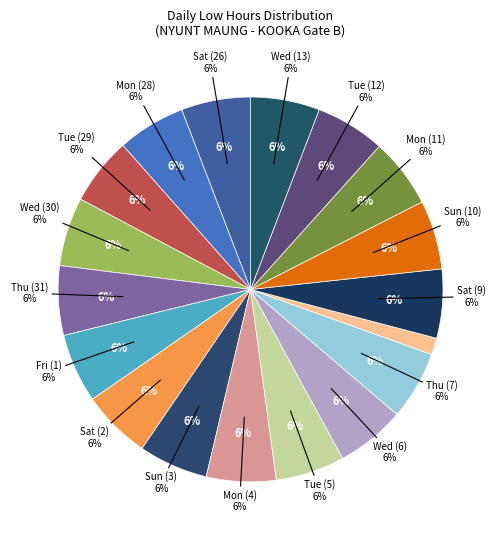

Count the number of slices in the pie.

18